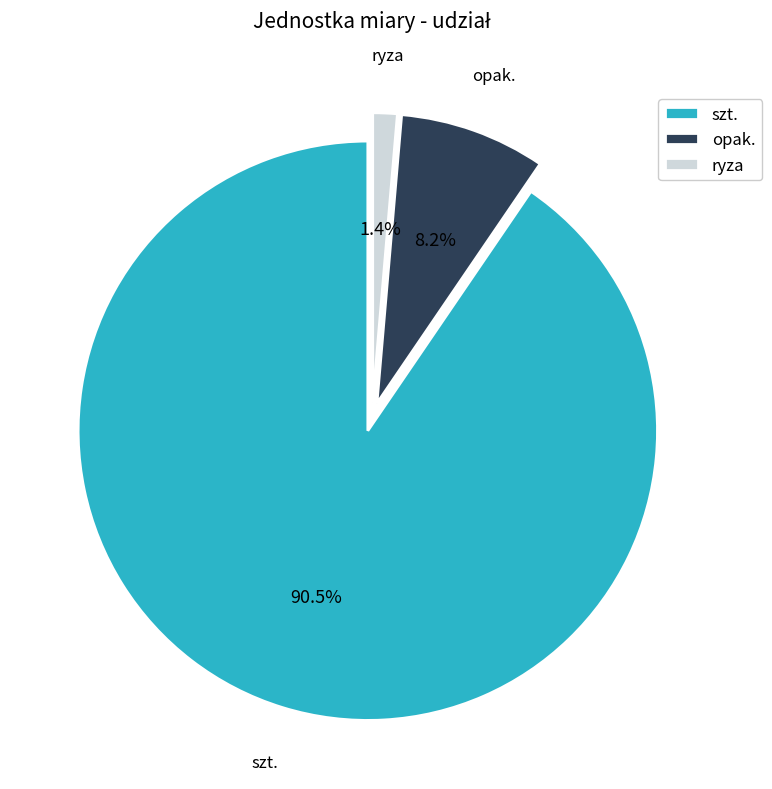

Which has a higher value, opak. or szt.?

szt.